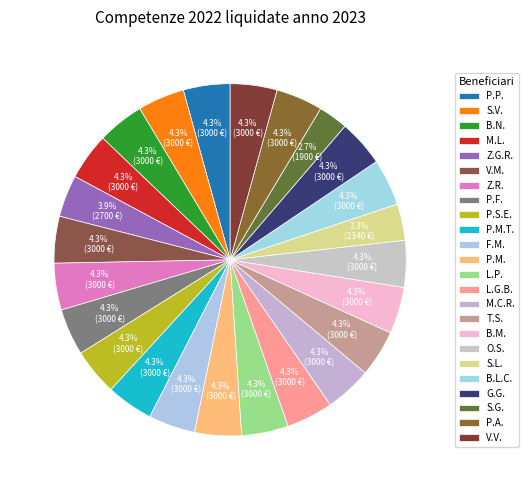

The S.G. slice represents 3% of the pie. True or false?

True